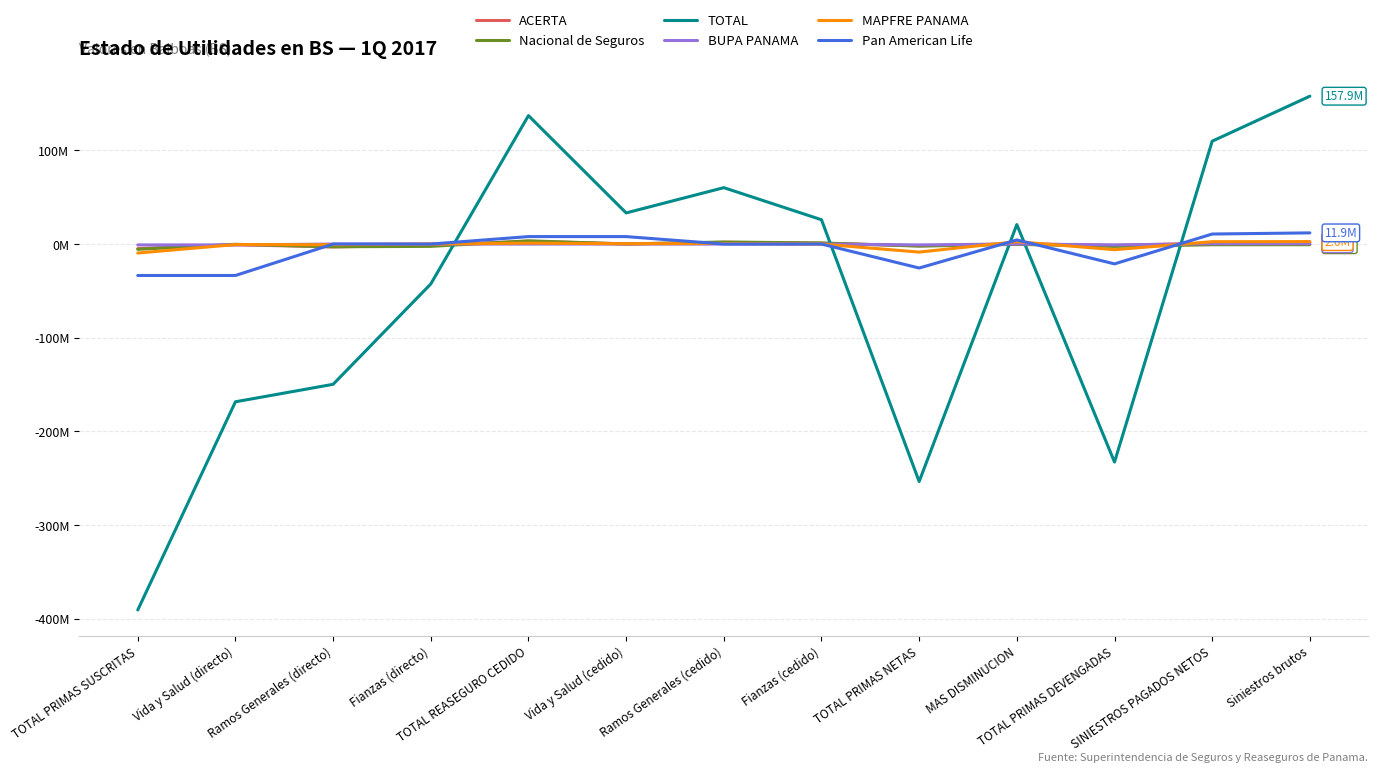

What are all the series names shown in the legend?

ACERTA, Nacional de Seguros, TOTAL, BUPA PANAMA, MAPFRE PANAMA, Pan American Life